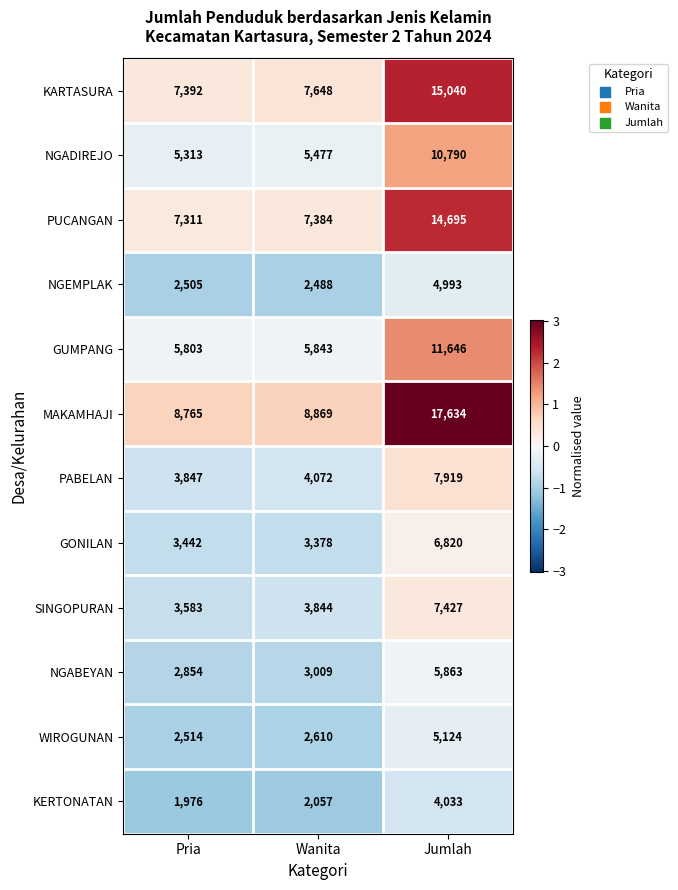

What is the difference between the highest and lowest values at Wanita?

6812